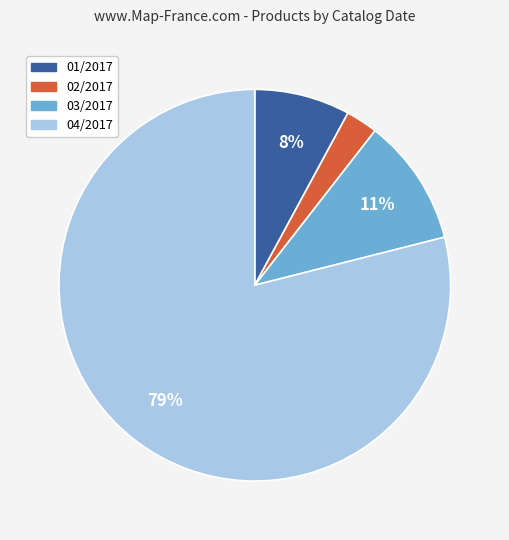

Which category has the biggest portion of the pie?

04/2017